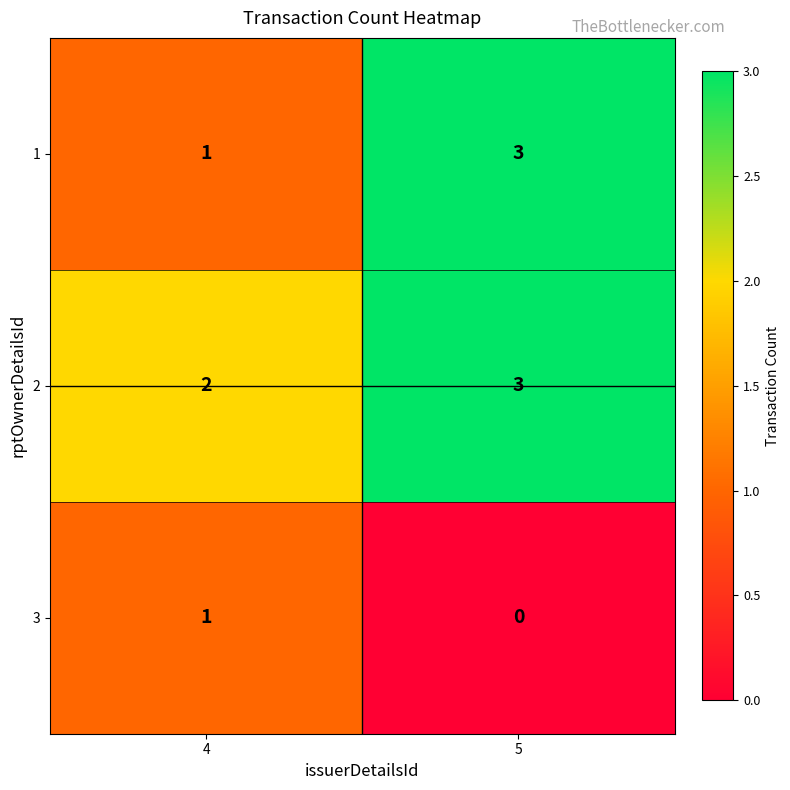

Which category has the lowest value across all series?

5